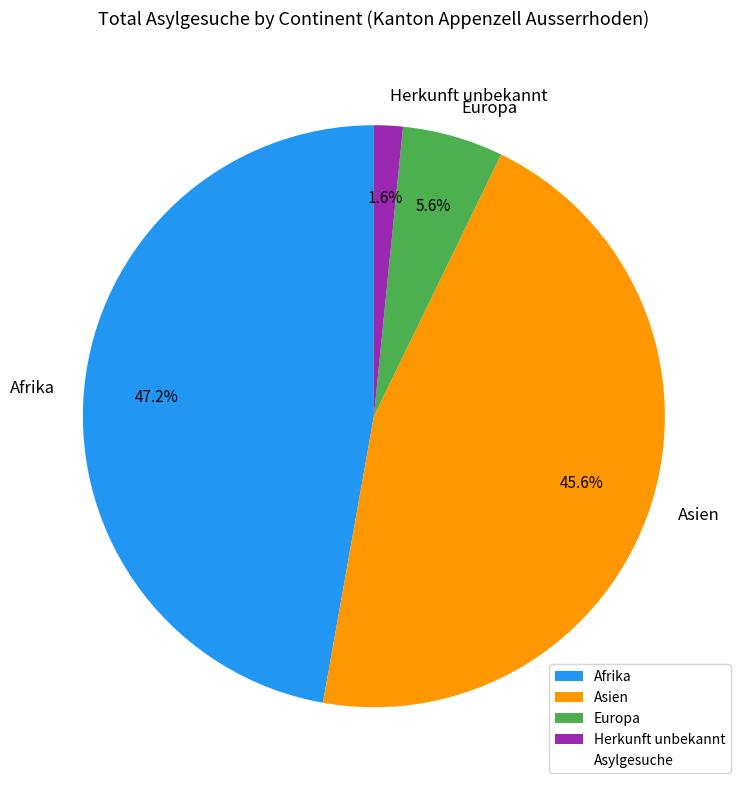

To the nearest percent, what portion does Herkunft unbekannt represent?

2%